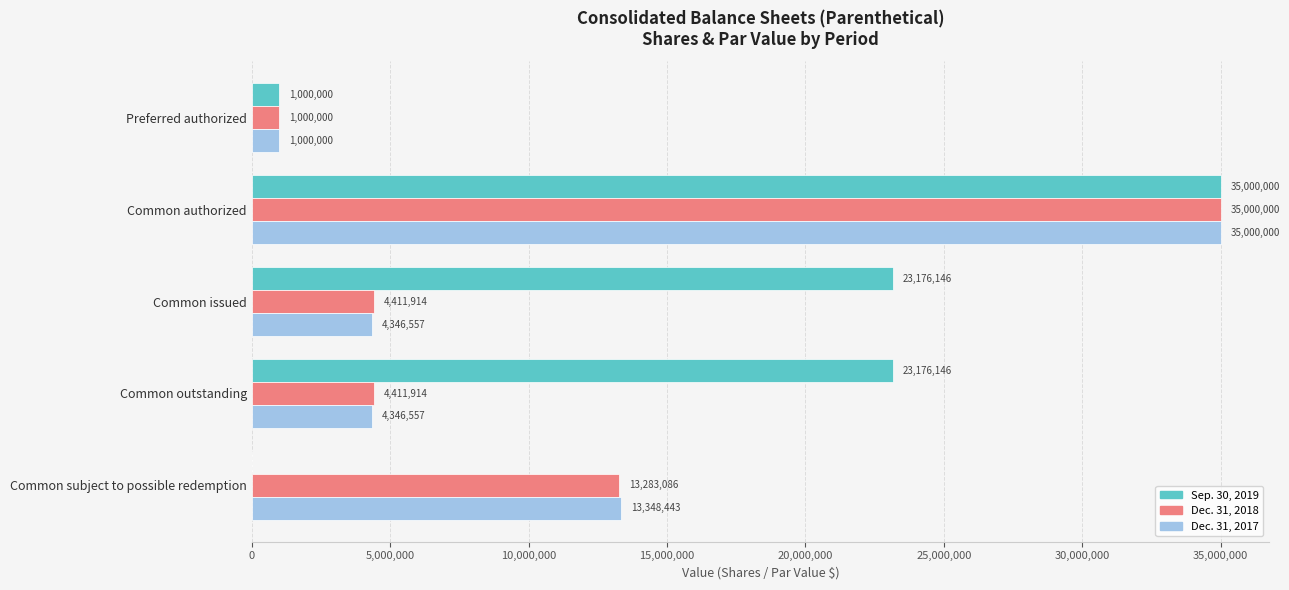

What value does the Dec. 31, 2017 series have at Common authorized?

35000000